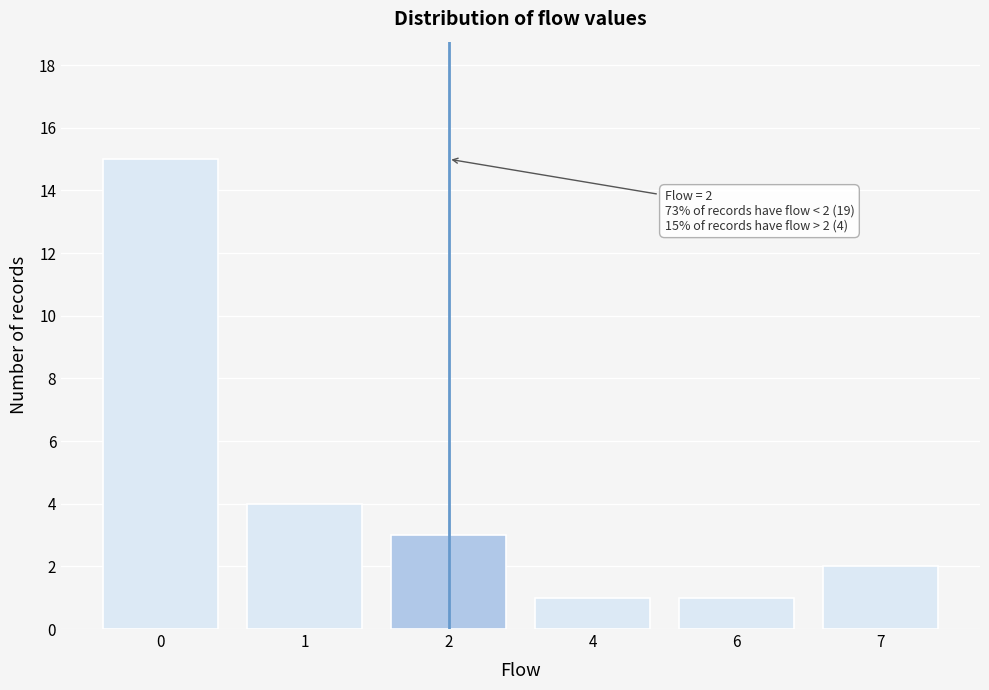

Reading right to left, extract all data points from this chart.

7=2	6=1	4=1	2=3	1=4	0=15